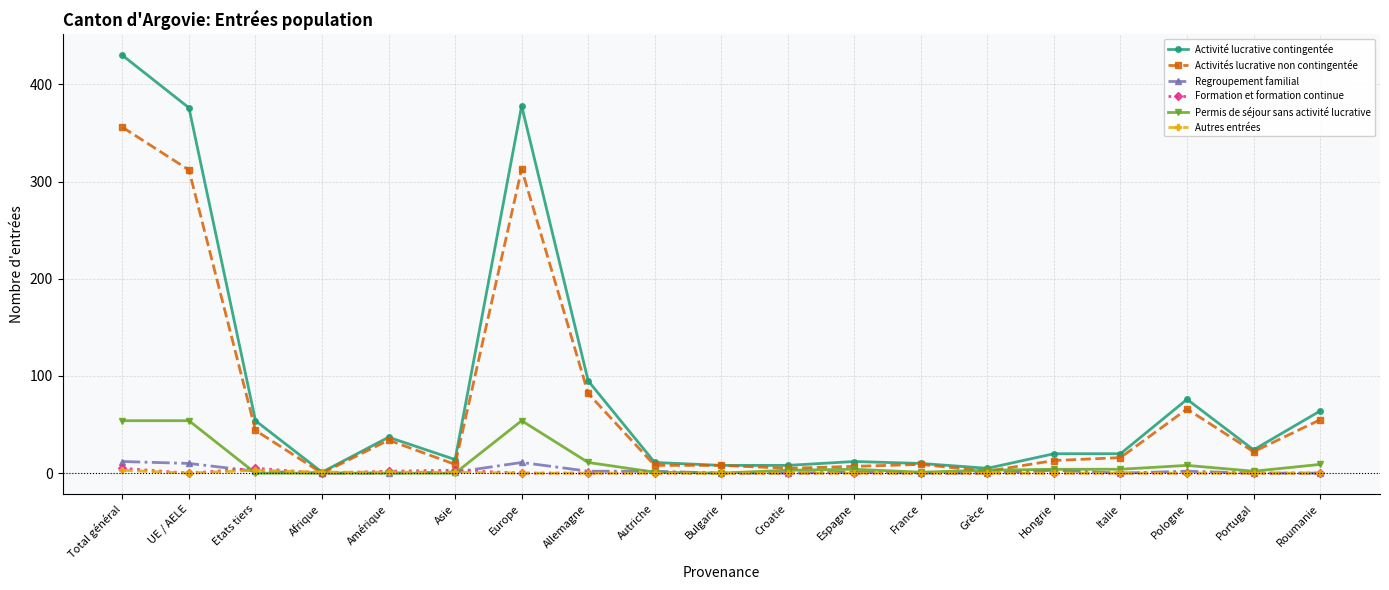

Between Portugal and Roumanie, which series saw the biggest shift?

Activité lucrative contingentée